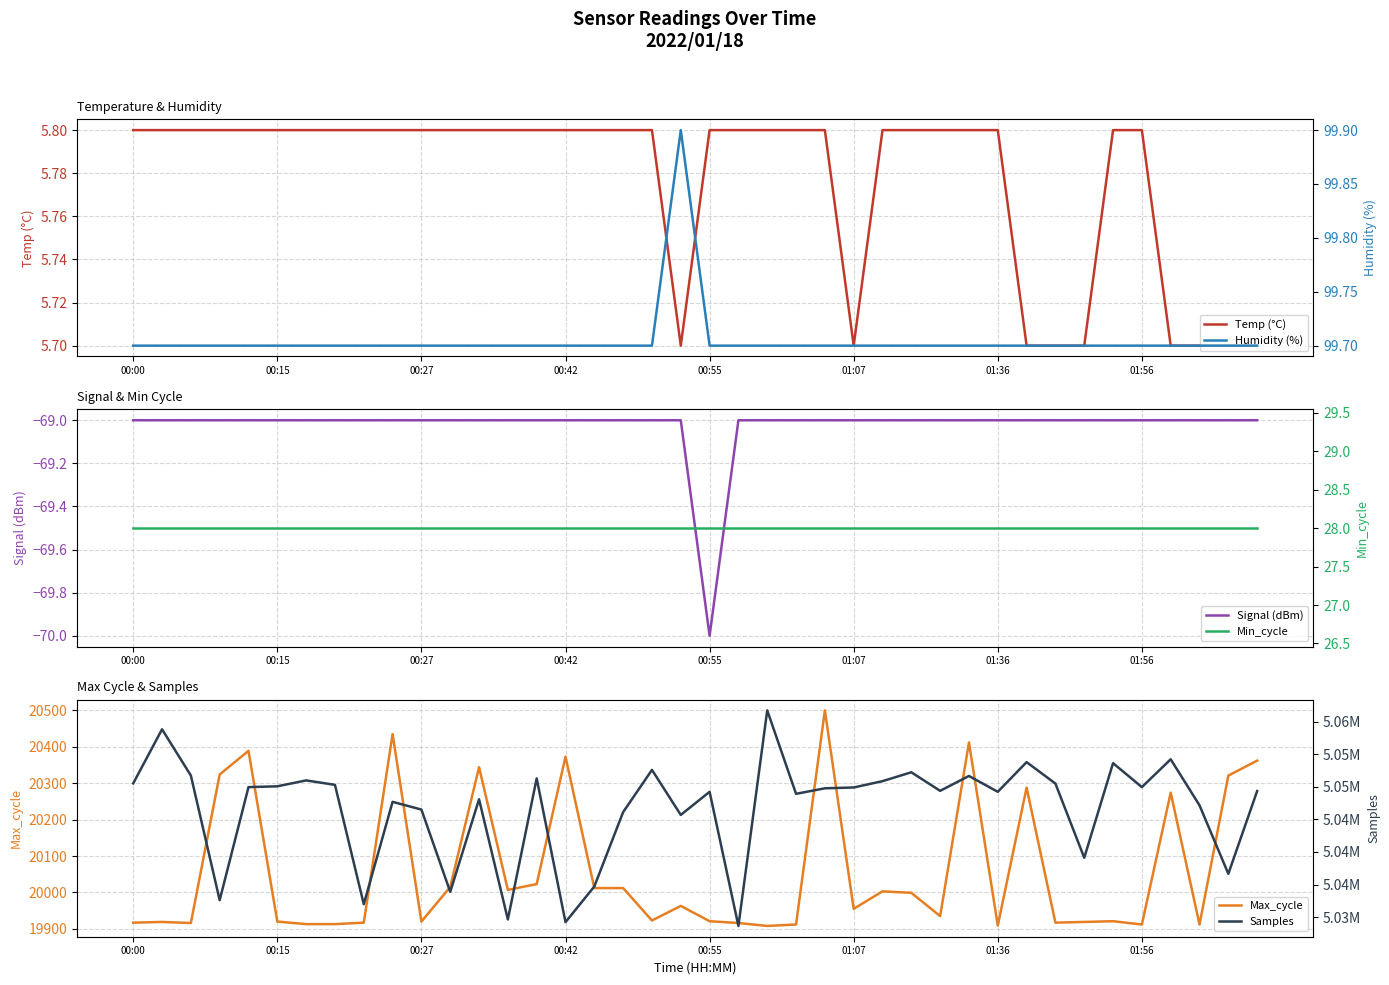

True or false: Max_cycle has more than 0 interior local peaks.

True